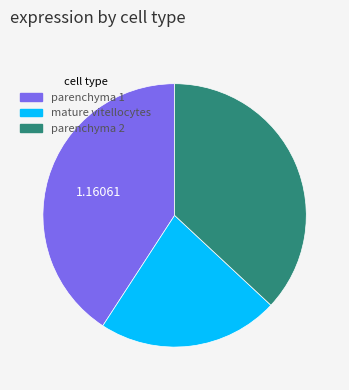

Approximately how many times larger is the value at mature vitellocytes compared to parenchyma 2?

0.6